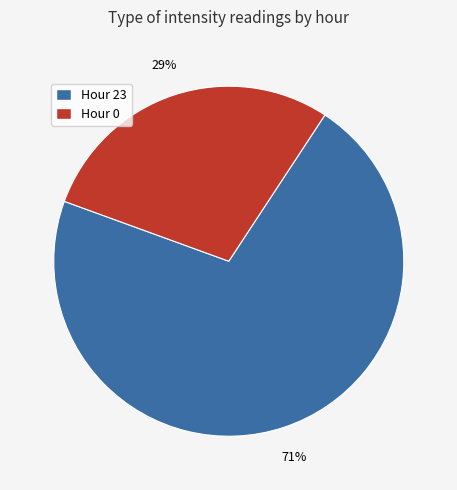

How many slices are in this pie chart?

2